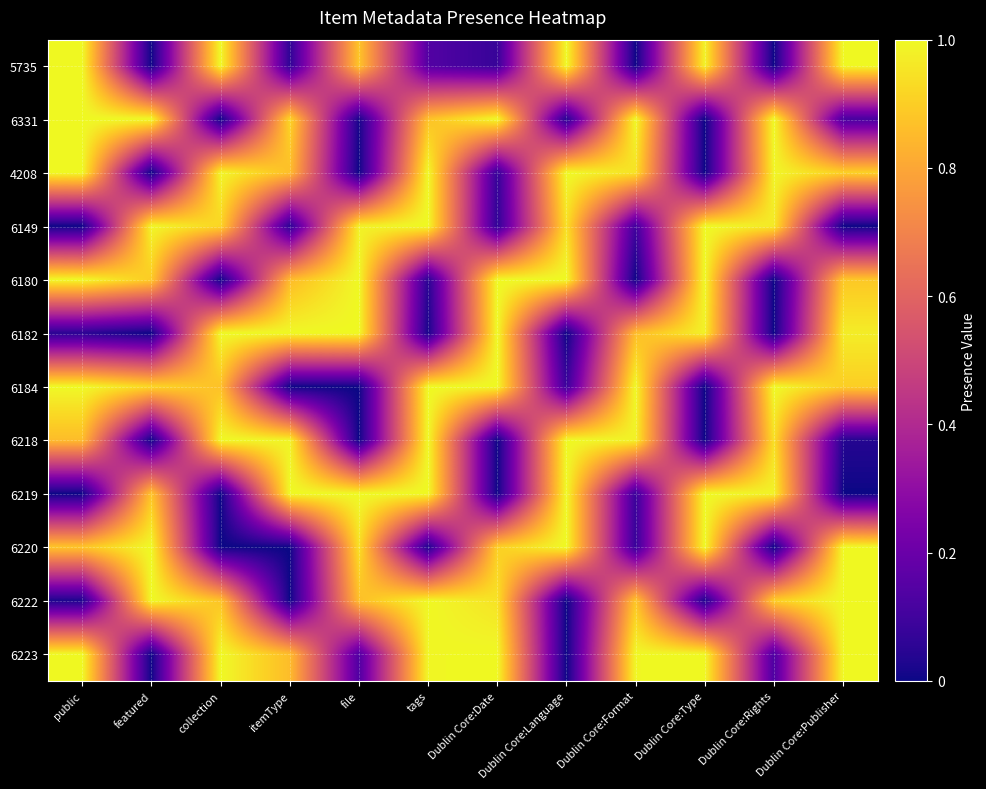

Reading right to left, what are all the values shown in this chart?

5735: Dublin Core:Publisher=1.0	Dublin Core:Rights=0.0	Dublin Core:Type=1.0	Dublin Core:Format=0.0	Dublin Core:Language=1.0	Dublin Core:Date=0.1	tags=0.1	file=0.9	itemType=0.1	collection=1.0	featured=0.0	public=1.0
6331: Dublin Core:Publisher=0.1	Dublin Core:Rights=1.0	Dublin Core:Type=0.0	Dublin Core:Format=1.0	Dublin Core:Language=0.0	Dublin Core:Date=1.0	tags=0.9	file=0.0	itemType=0.9	collection=0.0	featured=1.0	public=1.0
4208: Dublin Core:Publisher=0.9	Dublin Core:Rights=1.0	Dublin Core:Type=0.0	Dublin Core:Format=0.9	Dublin Core:Language=1.0	Dublin Core:Date=0.1	tags=1.0	file=0.0	itemType=0.9	collection=1.0	featured=0.0	public=1.0
6149: Dublin Core:Publisher=0.0	Dublin Core:Rights=1.0	Dublin Core:Type=1.0	Dublin Core:Format=0.1	Dublin Core:Language=0.9	Dublin Core:Date=0.1	tags=1.0	file=1.0	itemType=0.1	collection=0.9	featured=1.0	public=0.0
6180: Dublin Core:Publisher=0.9	Dublin Core:Rights=0.0	Dublin Core:Type=1.0	Dublin Core:Format=0.0	Dublin Core:Language=1.0	Dublin Core:Date=1.0	tags=0.0	file=1.0	itemType=0.9	collection=0.0	featured=0.9	public=1.0
6182: Dublin Core:Publisher=1.0	Dublin Core:Rights=0.0	Dublin Core:Type=1.0	Dublin Core:Format=0.9	Dublin Core:Language=0.0	Dublin Core:Date=1.0	tags=0.0	file=1.0	itemType=1.0	collection=1.0	featured=0.0	public=0.1
6184: Dublin Core:Publisher=0.9	Dublin Core:Rights=1.0	Dublin Core:Type=0.0	Dublin Core:Format=1.0	Dublin Core:Language=0.1	Dublin Core:Date=1.0	tags=1.0	file=0.0	itemType=0.0	collection=0.9	featured=0.9	public=1.0
6218: Dublin Core:Publisher=0.0	Dublin Core:Rights=0.9	Dublin Core:Type=0.0	Dublin Core:Format=1.0	Dublin Core:Language=1.0	Dublin Core:Date=0.0	tags=1.0	file=0.0	itemType=1.0	collection=1.0	featured=0.0	public=0.9
6219: Dublin Core:Publisher=0.0	Dublin Core:Rights=1.0	Dublin Core:Type=1.0	Dublin Core:Format=0.1	Dublin Core:Language=1.0	Dublin Core:Date=0.0	tags=1.0	file=1.0	itemType=1.0	collection=0.0	featured=0.9	public=0.0
6220: Dublin Core:Publisher=1.0	Dublin Core:Rights=0.0	Dublin Core:Type=1.0	Dublin Core:Format=0.1	Dublin Core:Language=1.0	Dublin Core:Date=0.9	tags=0.0	file=0.9	itemType=0.0	collection=0.0	featured=1.0	public=0.9
6222: Dublin Core:Publisher=1.0	Dublin Core:Rights=0.9	Dublin Core:Type=0.0	Dublin Core:Format=0.9	Dublin Core:Language=0.0	Dublin Core:Date=0.9	tags=1.0	file=0.9	itemType=0.0	collection=0.9	featured=1.0	public=0.0
6223: Dublin Core:Publisher=1.0	Dublin Core:Rights=0.1	Dublin Core:Type=1.0	Dublin Core:Format=1.0	Dublin Core:Language=0.0	Dublin Core:Date=1.0	tags=1.0	file=0.1	itemType=0.9	collection=1.0	featured=0.0	public=1.0